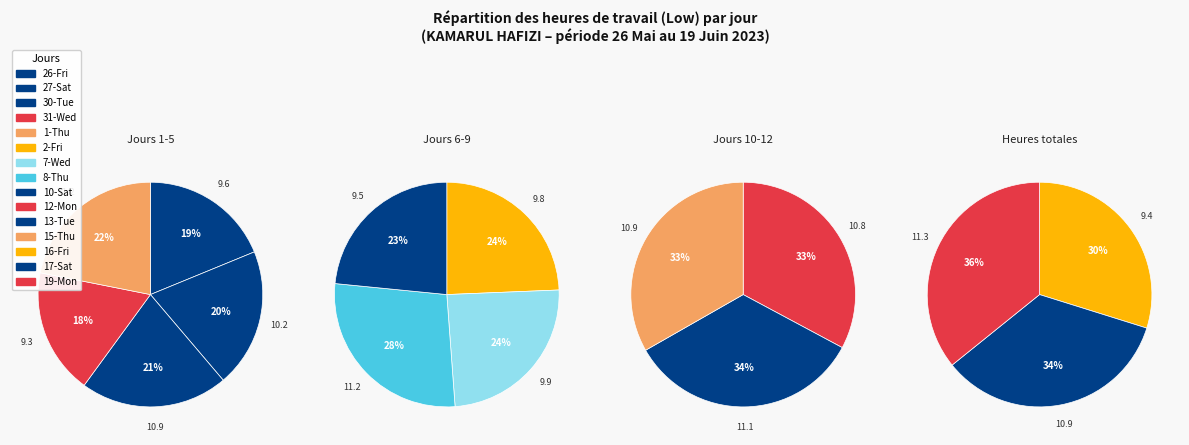

True or false: 8-Thu accounts for 7% of the total.

True